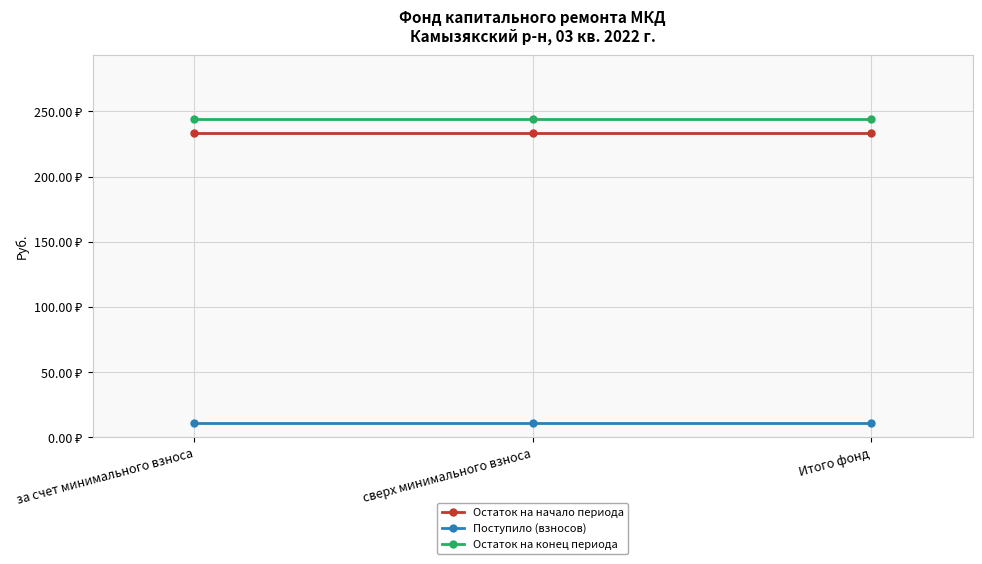

Where is Остаток на конец периода nearest to the value 244?

за счет минимального взноса